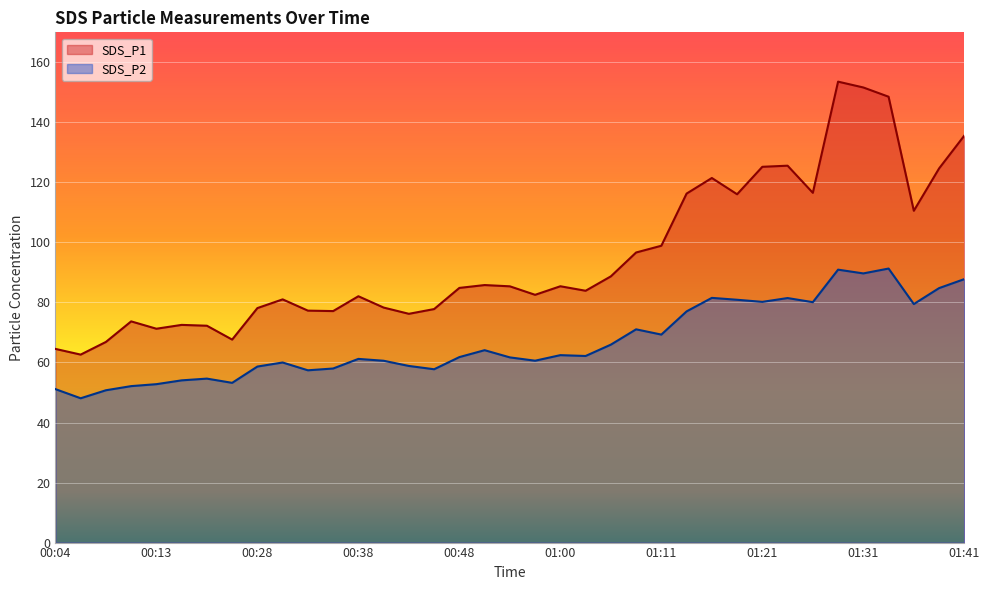

What value does the SDS_P2 series have at 01:00?

62.5